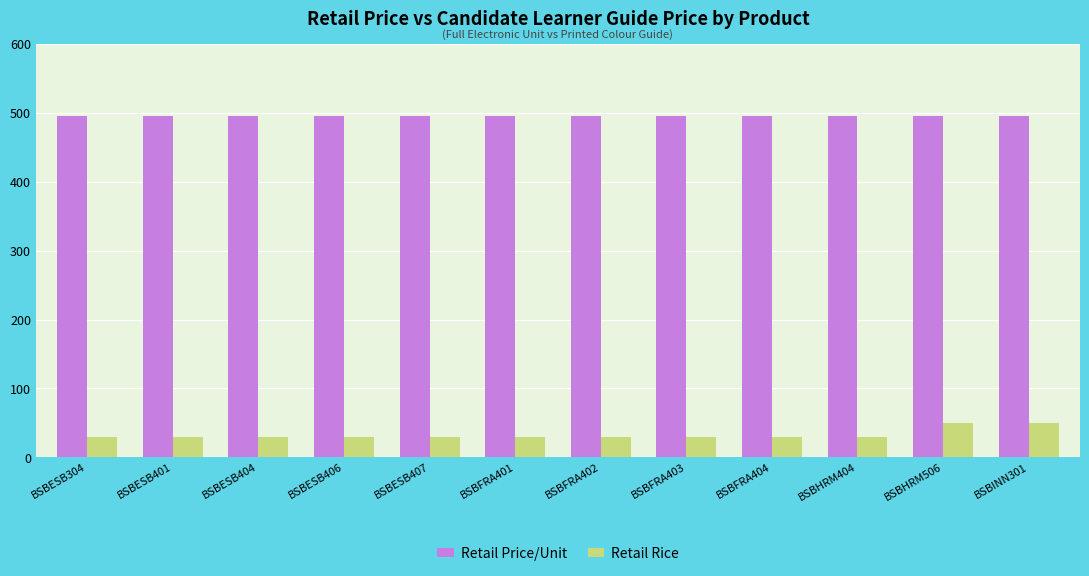

At how many categories does at least one series exceed 62?

12